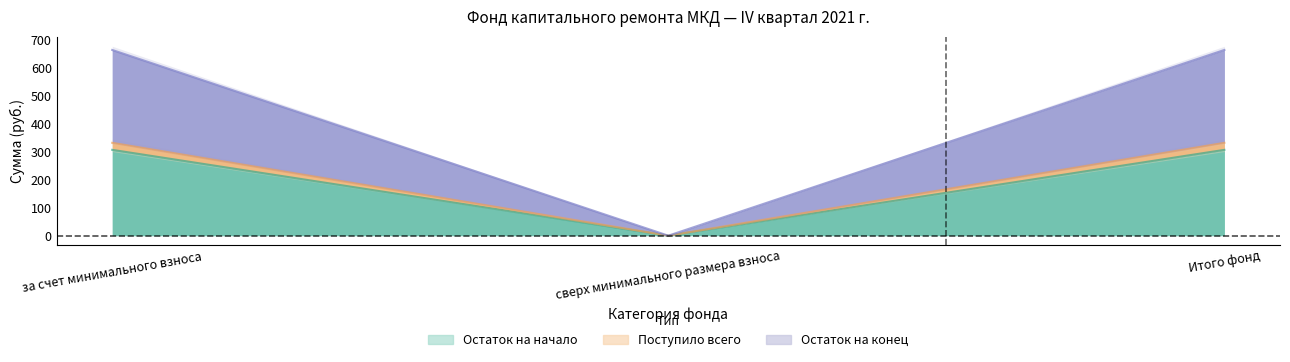

List the labels in order of Поступило всего value, smallest first.

сверх минимального размера взноса, за счет минимального взноса, Итого фонд